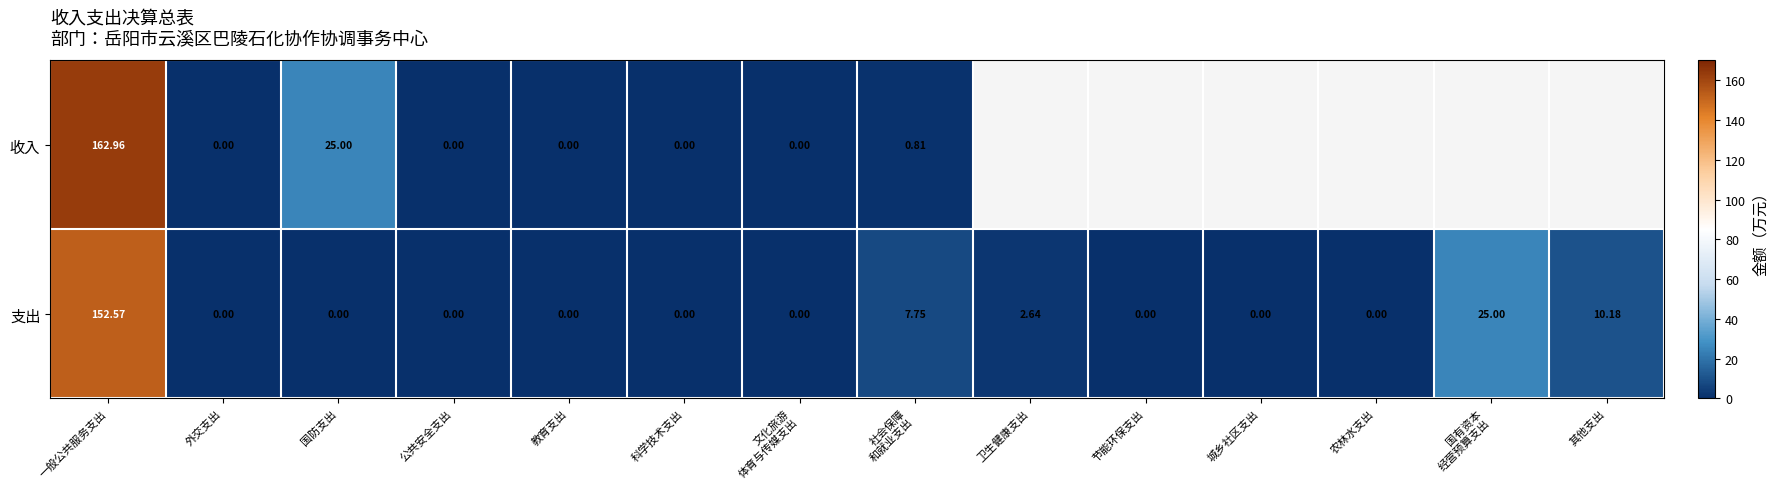

At which label does 支出 reach its peak?

一般公共服务支出